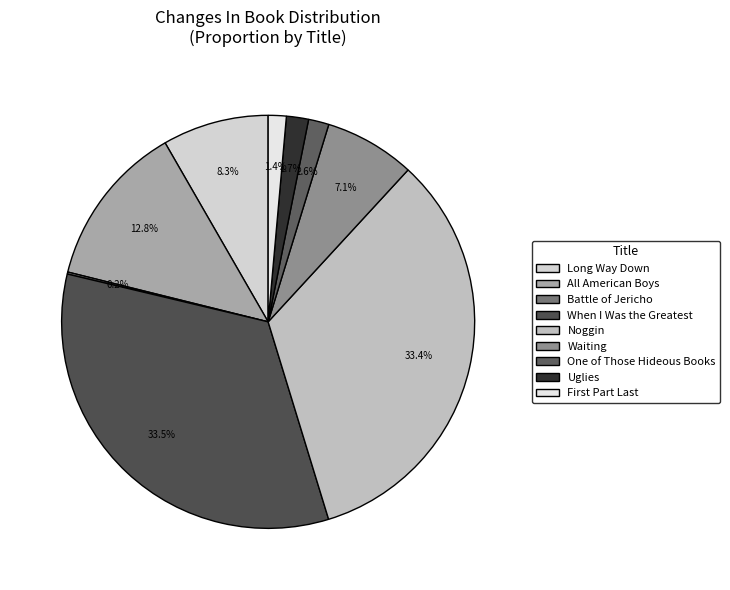

Does All American Boys account for over 50% of the chart?

No